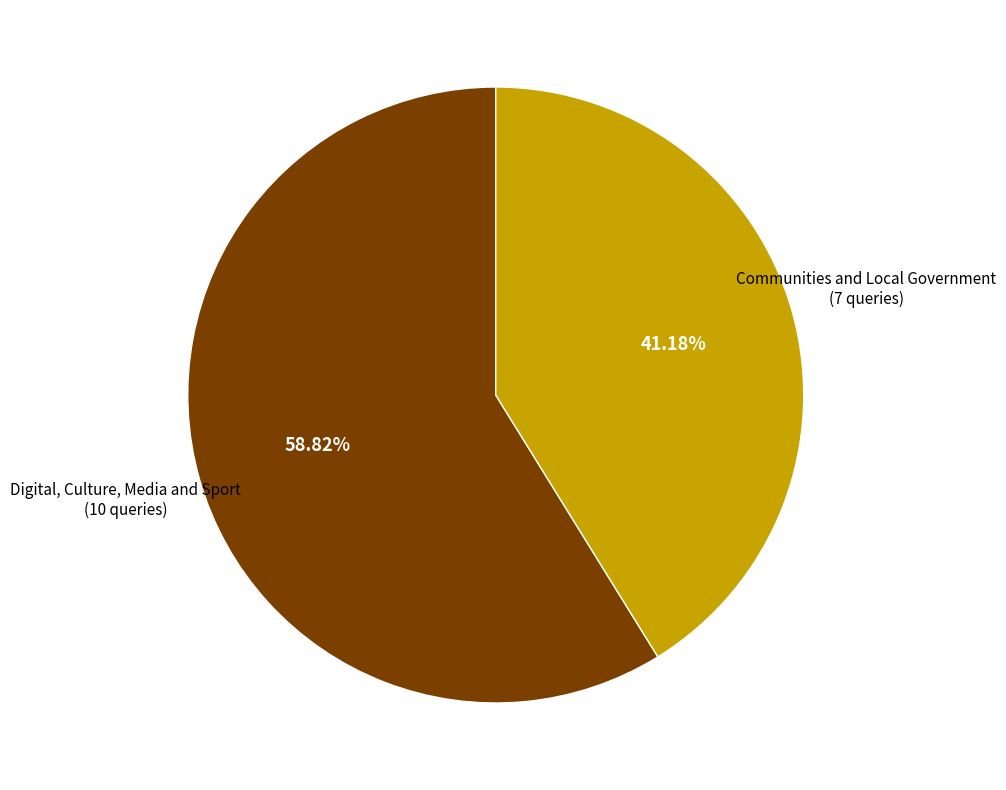

Is there a majority slice in this chart?

Yes